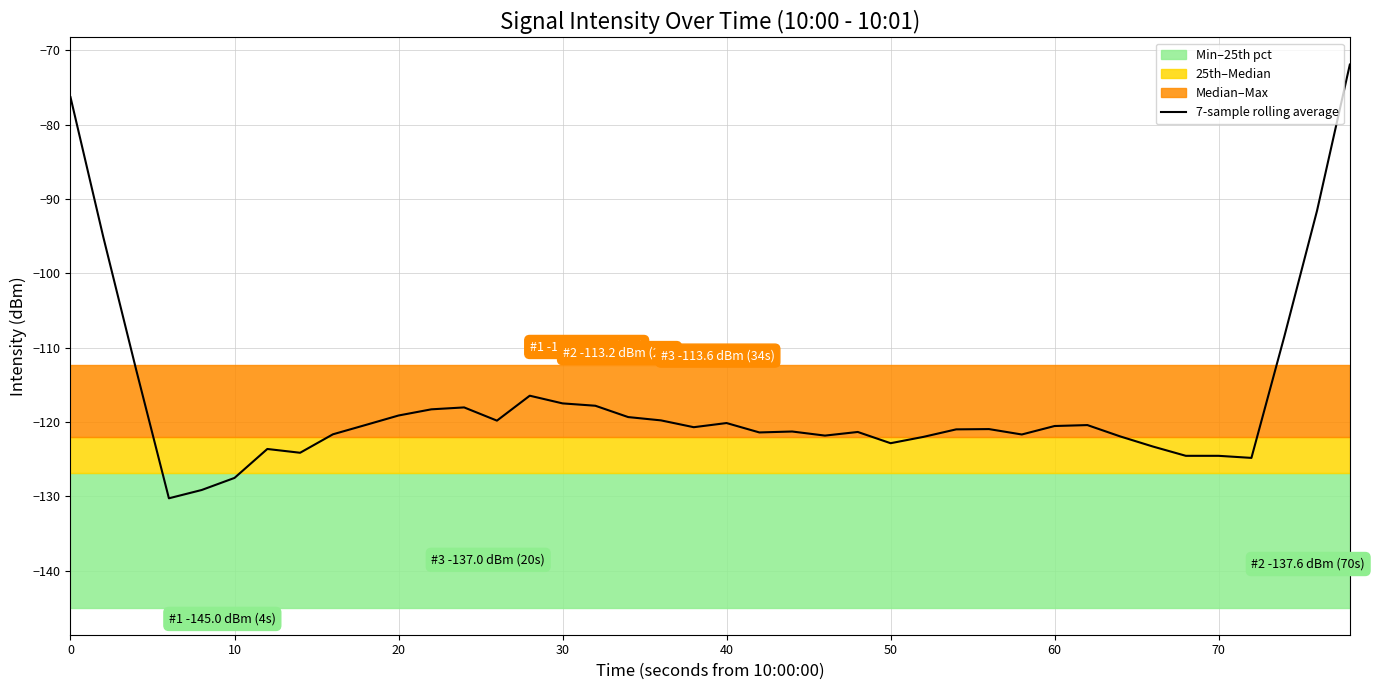

What is the minimum value for 7-sample rolling average?

-130.3